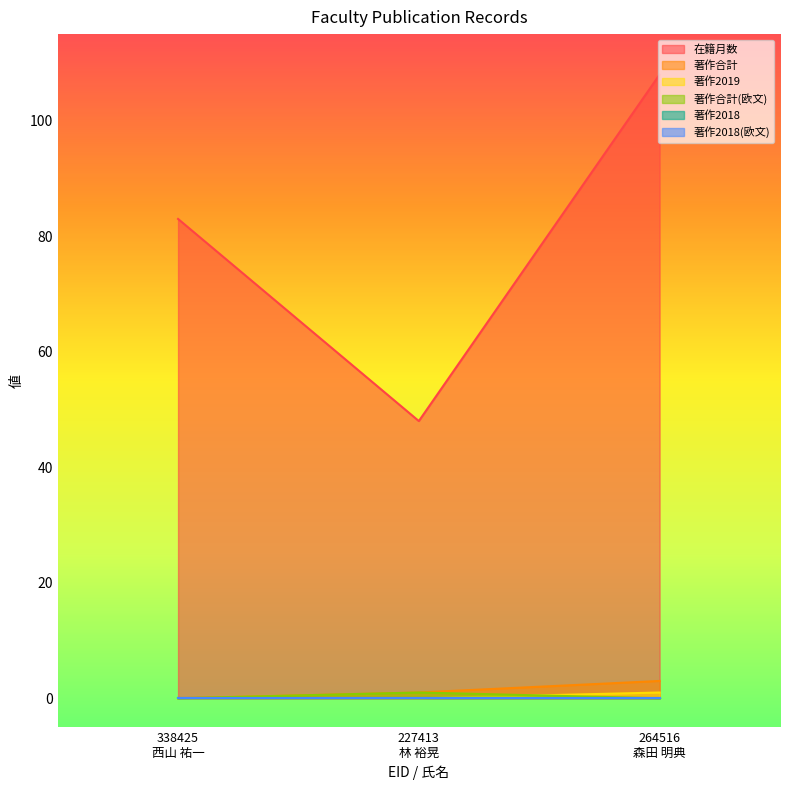

Is the value of 在籍月数 at 264516
森田 明典 greater than the value of 著作2019 at 264516
森田 明典?

Yes